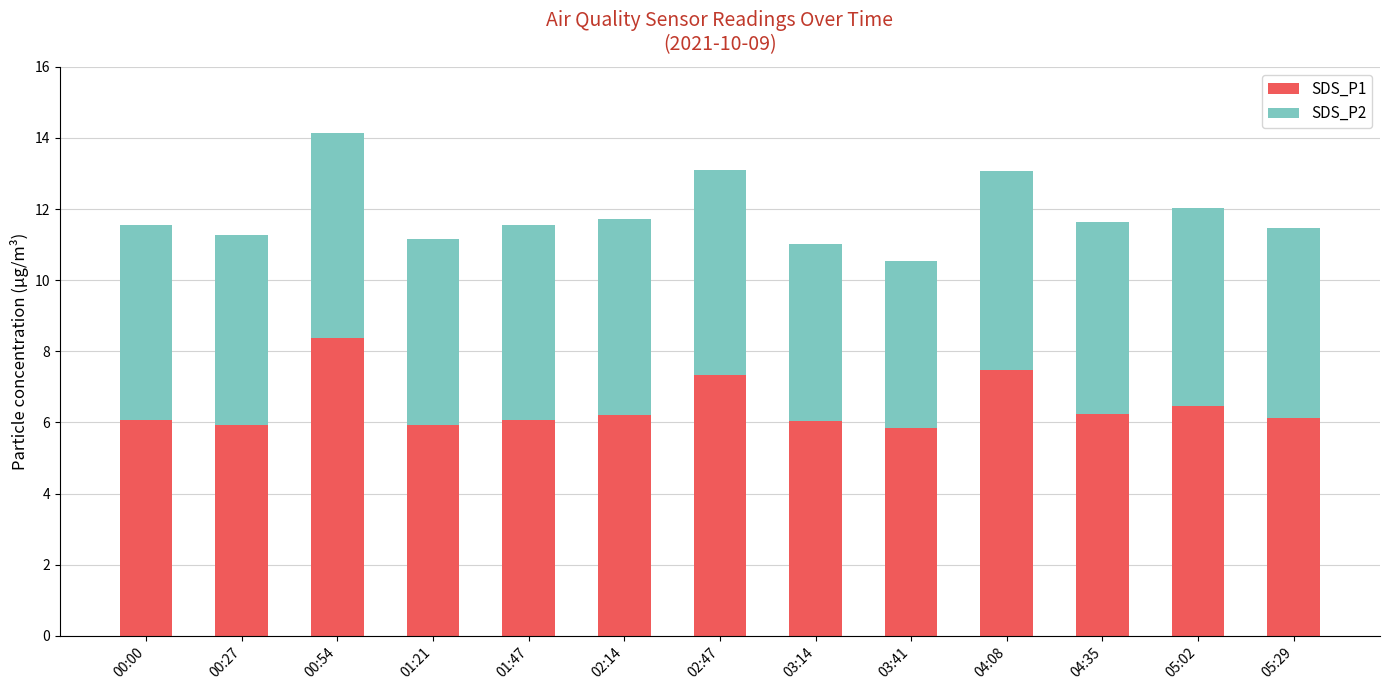

Where is SDS_P1 nearest to the value 7?

02:47